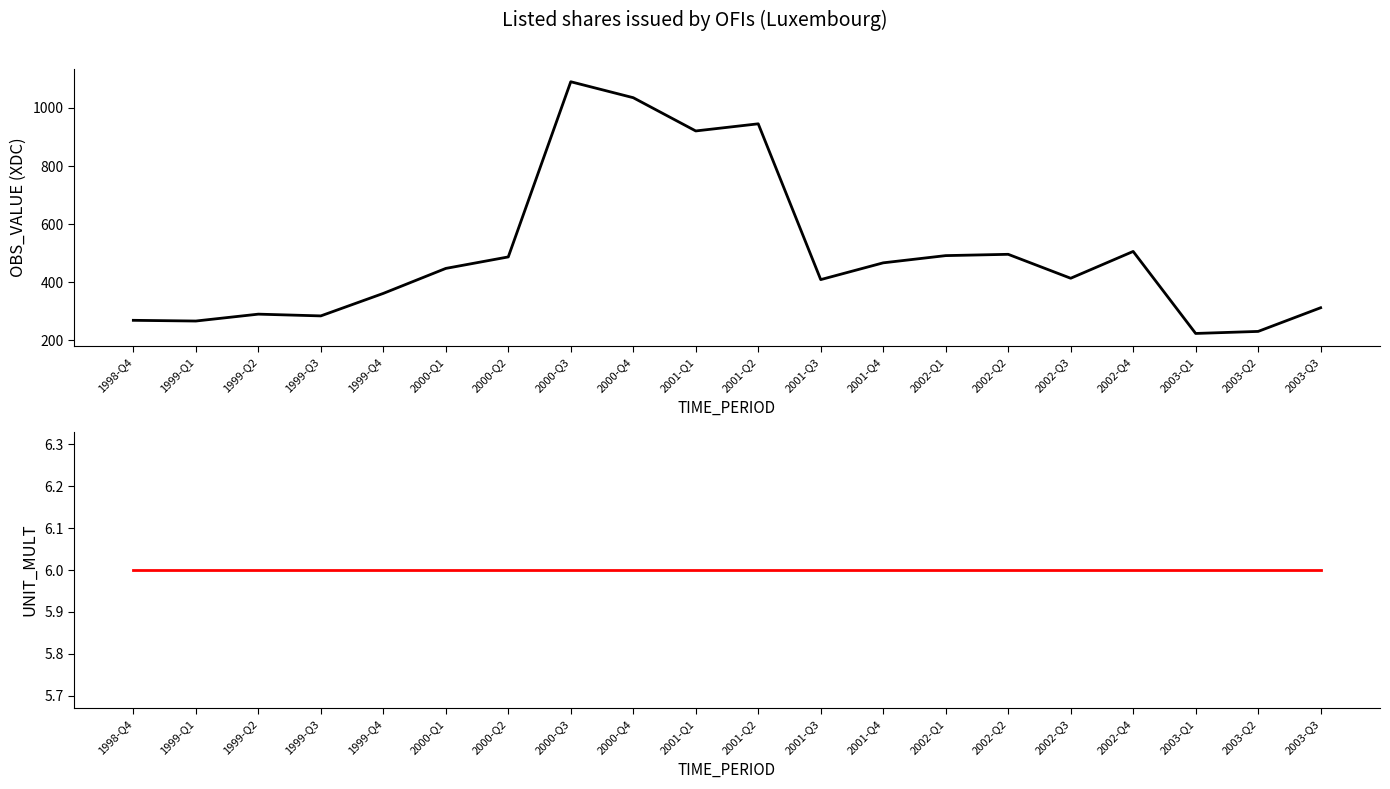

At 1999-Q1, list the series in order from smallest to largest.

UNIT_MULT, OBS_VALUE